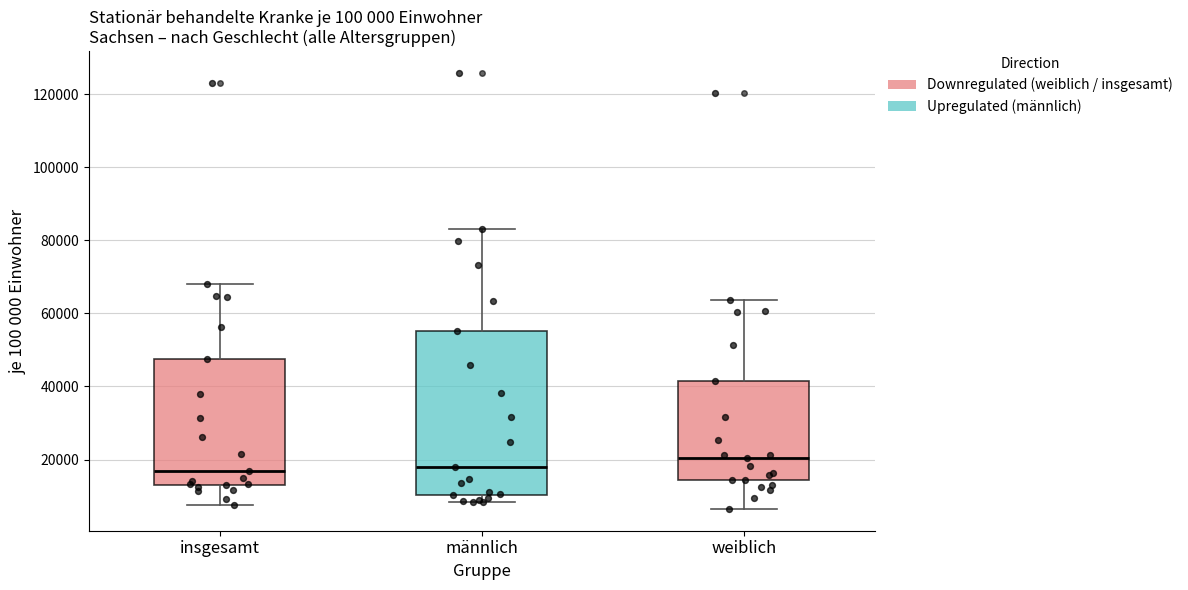

Reading left to right, read every box against the y-axis: the position of its median line, the range the box covers, and the ends of its whiskers. The values are not printed on the chart, so give them approximately, as read against the axis.

insgesamt: median 16000, box 14000 to 48000, whiskers 8000 to 68000
männlich: median 18000, box 10000 to 56000, whiskers 8000 to 84000
weiblich: median 20000, box 14000 to 42000, whiskers 6000 to 64000